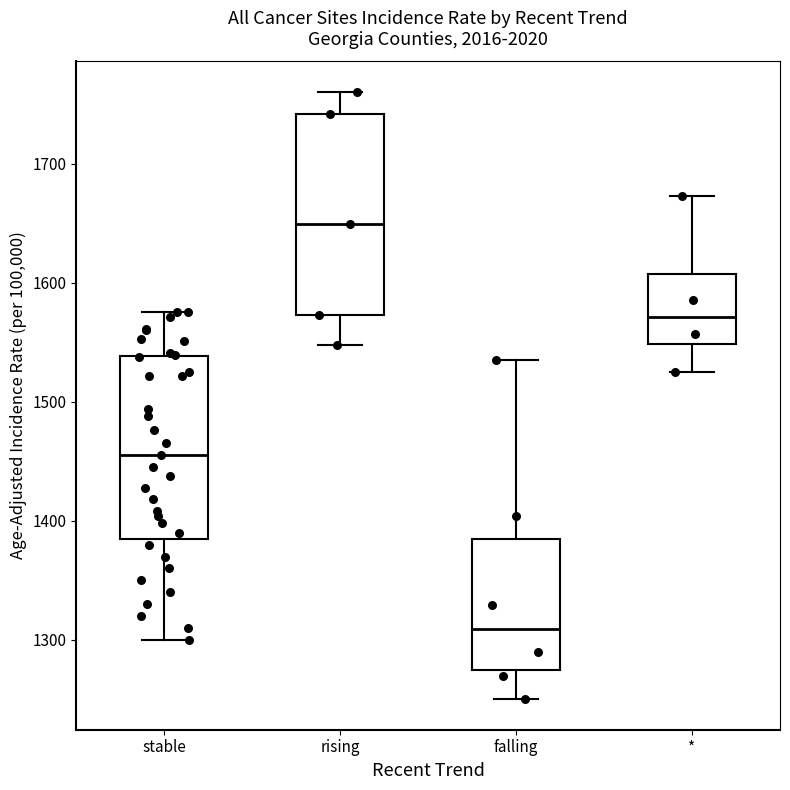

Which box has the highest median line?

rising